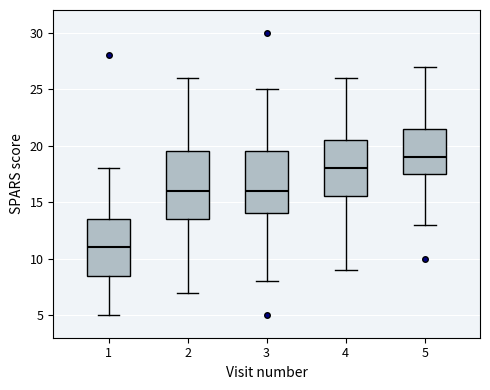

Where is the upper edge of the box at x = 5 on the y-axis? The values are not printed on the chart, so give them approximately, as read against the axis.

21.5